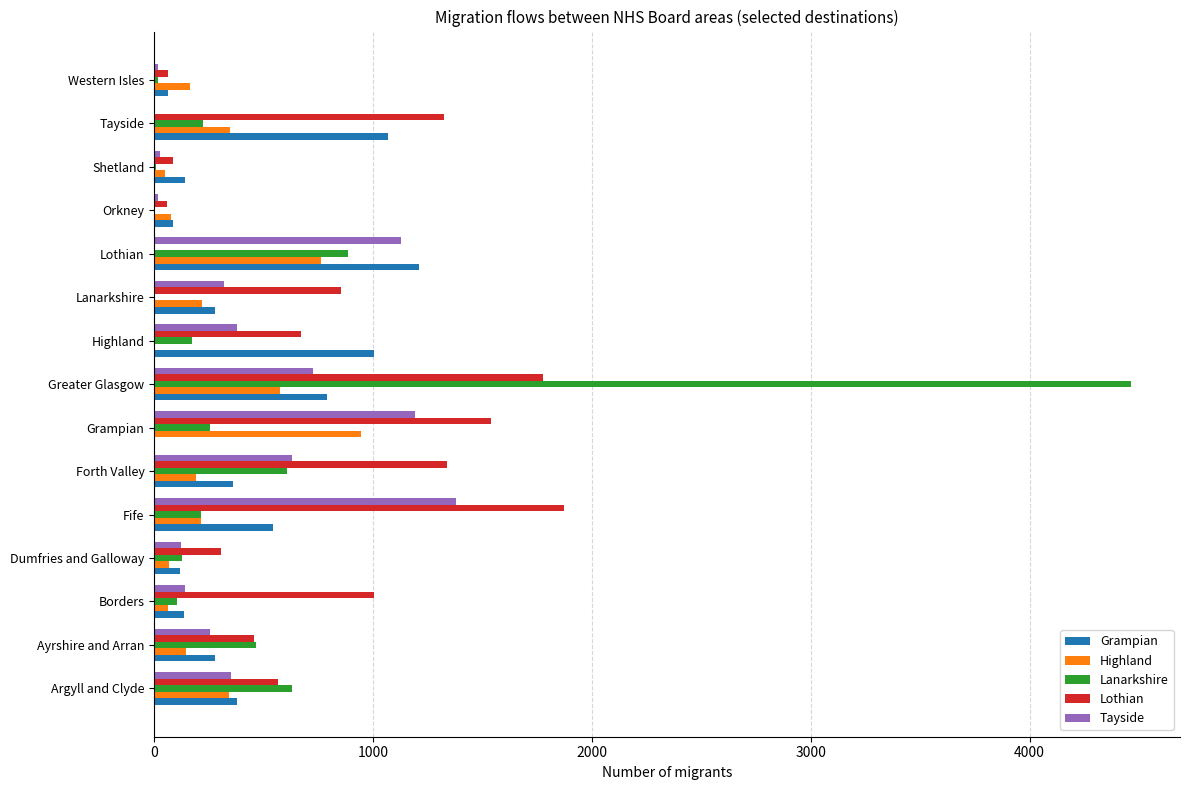

Is it true that Tayside equals 1127 at Lothian?

True